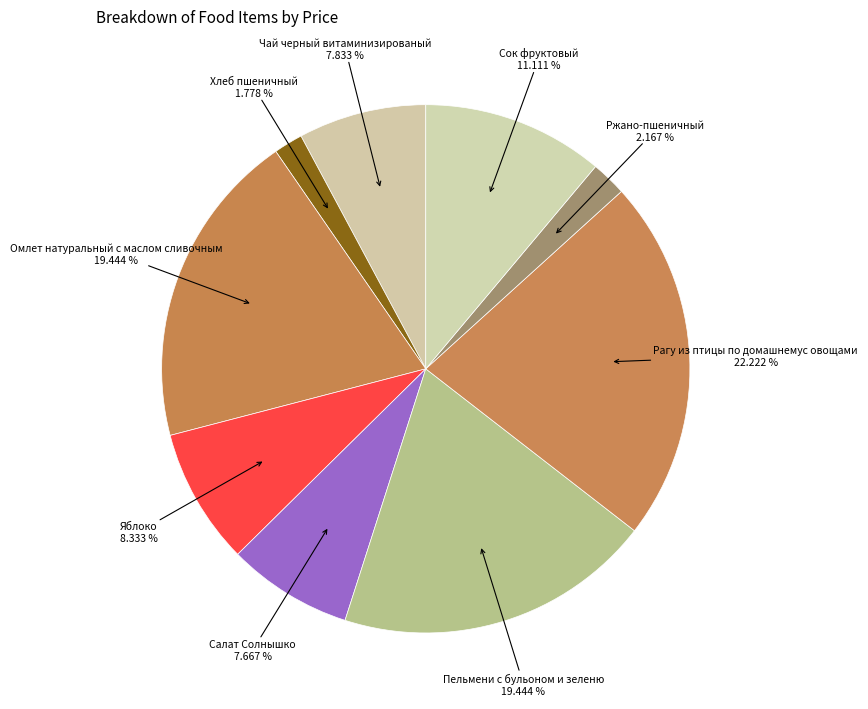

How many slices are in this pie chart?

9